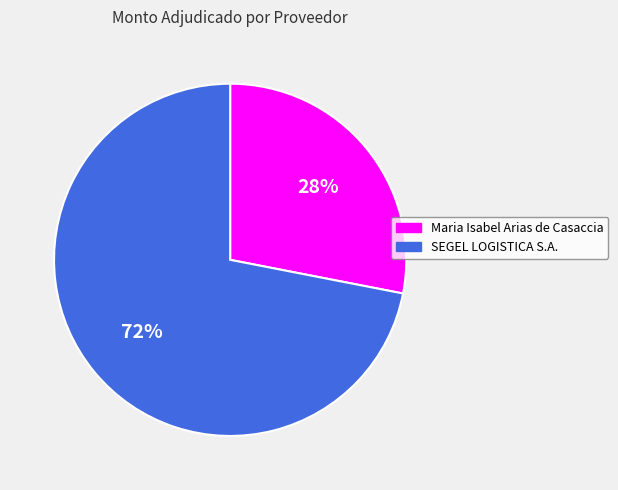

Which category has the biggest portion of the pie?

SEGEL LOGISTICA S.A.